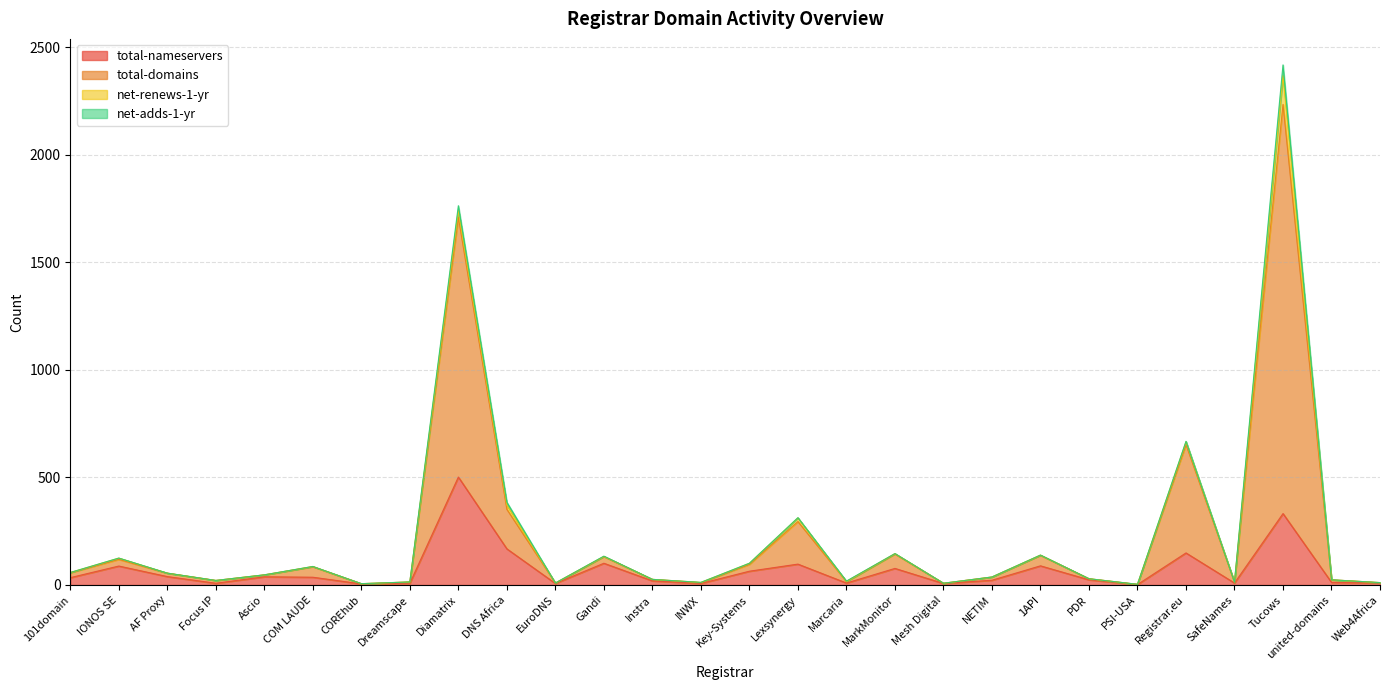

Which series has the largest range (max minus min)?

total-domains